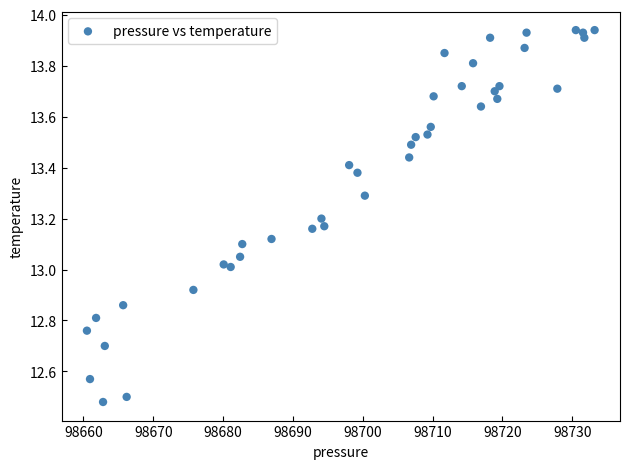

What is the range of Y values (max minus min)?

1.5